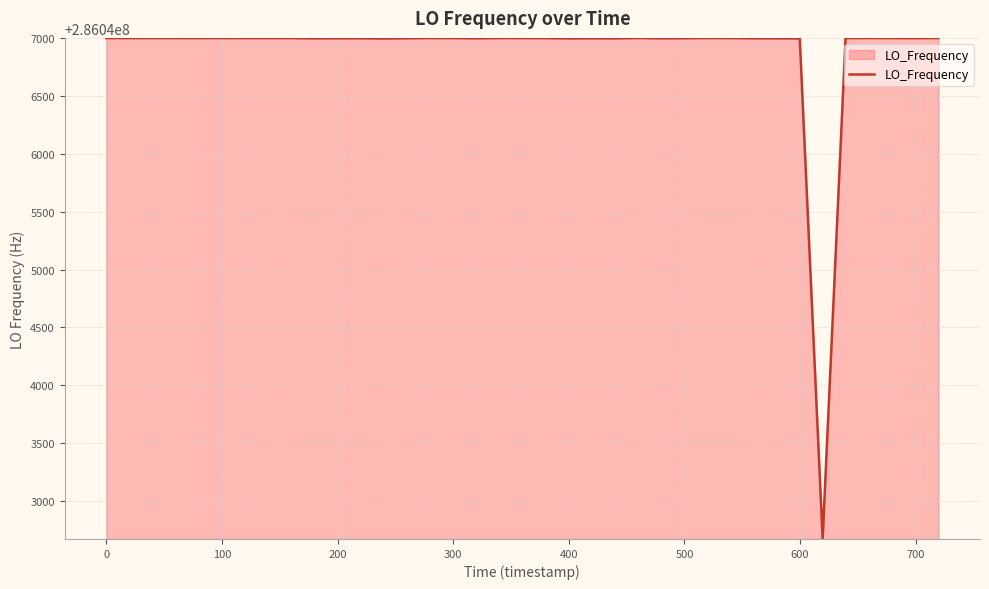

What is the minimum value shown in the chart?

286042673.8